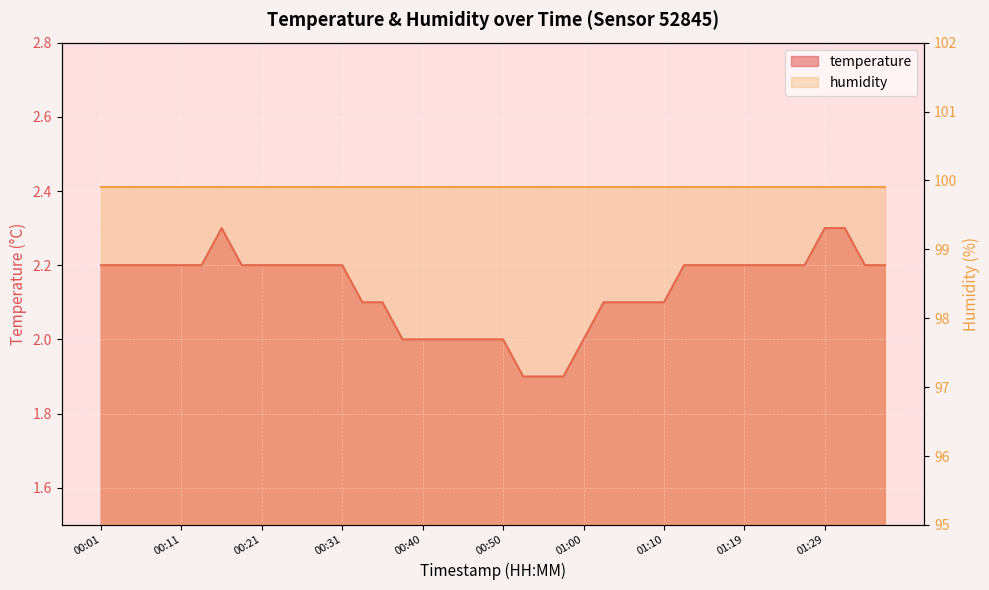

List the labels in order of value, smallest first.

00:53, 00:55, 00:58, 00:38, 00:40, 00:43, 00:45, 00:48, 00:50, 01:00, 00:33, 00:36, 01:03, 01:05, 01:07, 01:10, 00:01, 00:03, 00:06, 00:08, 00:11, 00:13, 00:18, 00:21, 00:23, 00:26, 00:28, 00:31, 01:12, 01:15, 01:17, 01:19, 01:22, 01:24, 01:27, 01:34, 01:36, 00:16, 01:29, 01:32